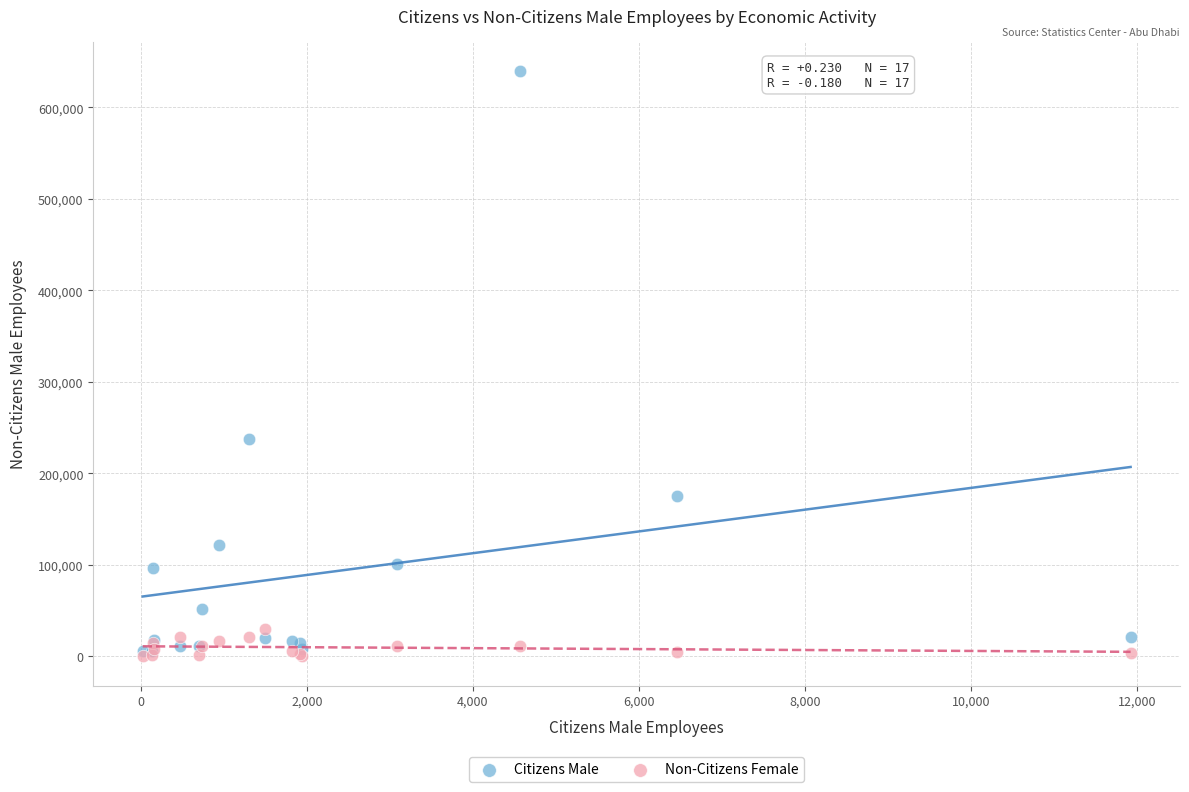

In the Citizens Male series, what Y value is closest to 322667?

237839.6